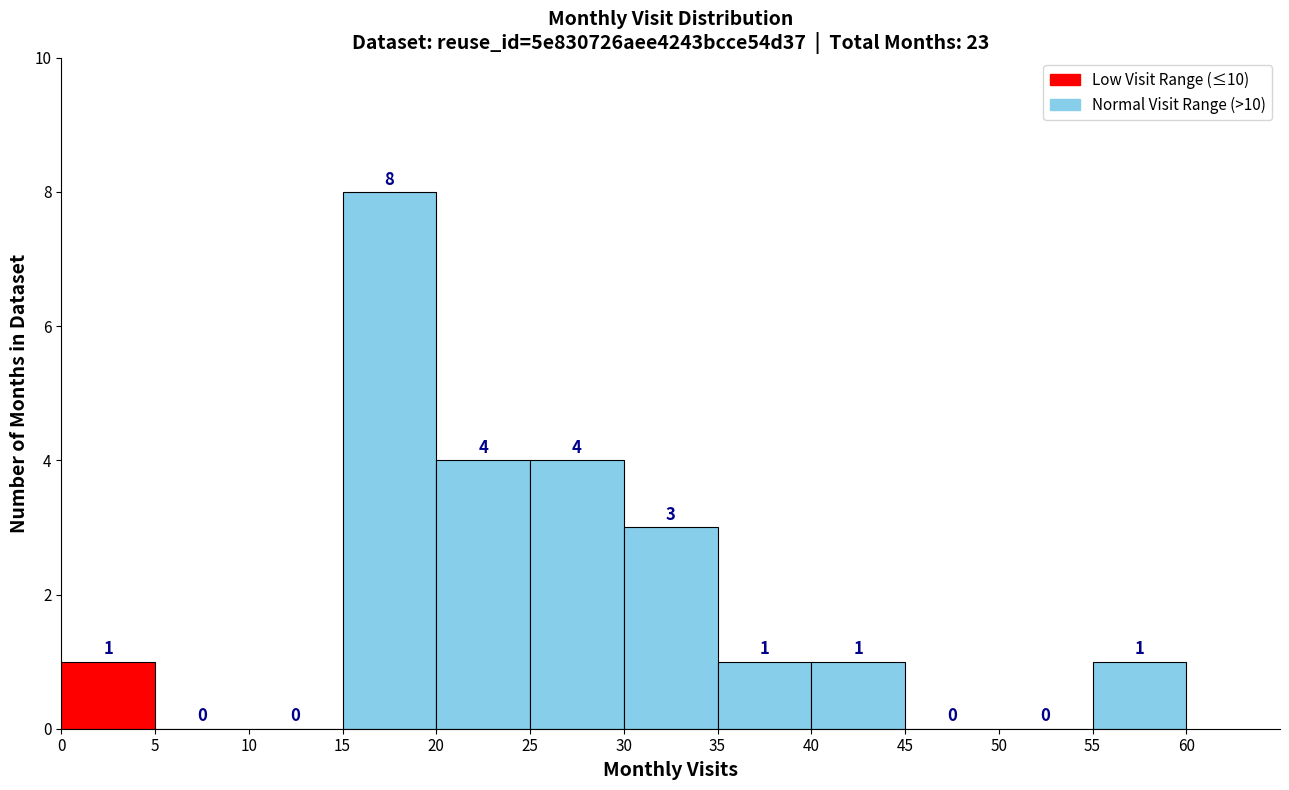

Over which range of the x-axis is the bar tallest?

15 to 20